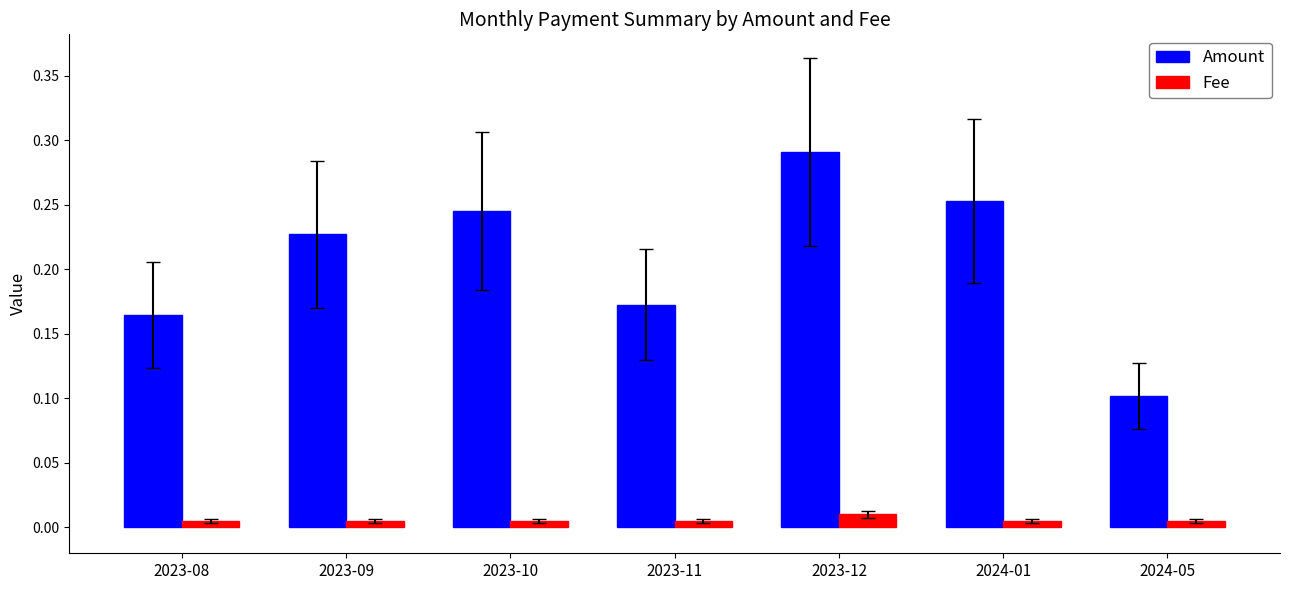

Which category has the lowest value in the Amount series?

2024-05